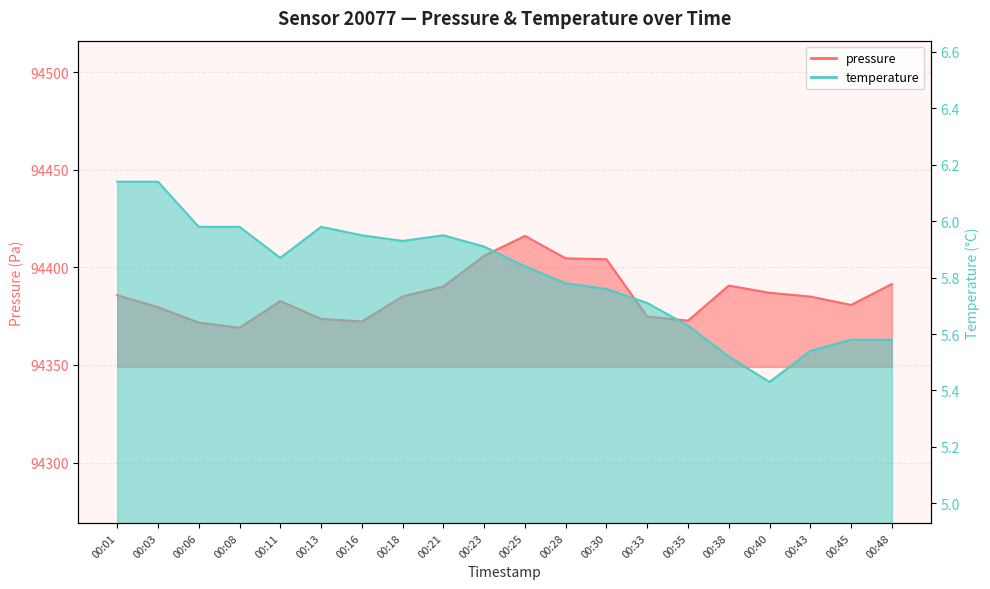

True or false: pressure and temperature cross at least once.

False